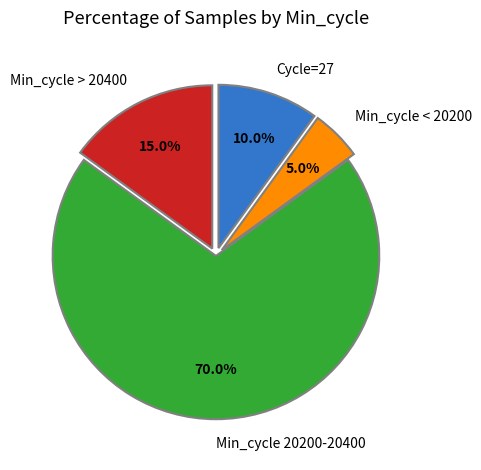

What portion of the pie excludes Min_cycle > 20400?

85.0%